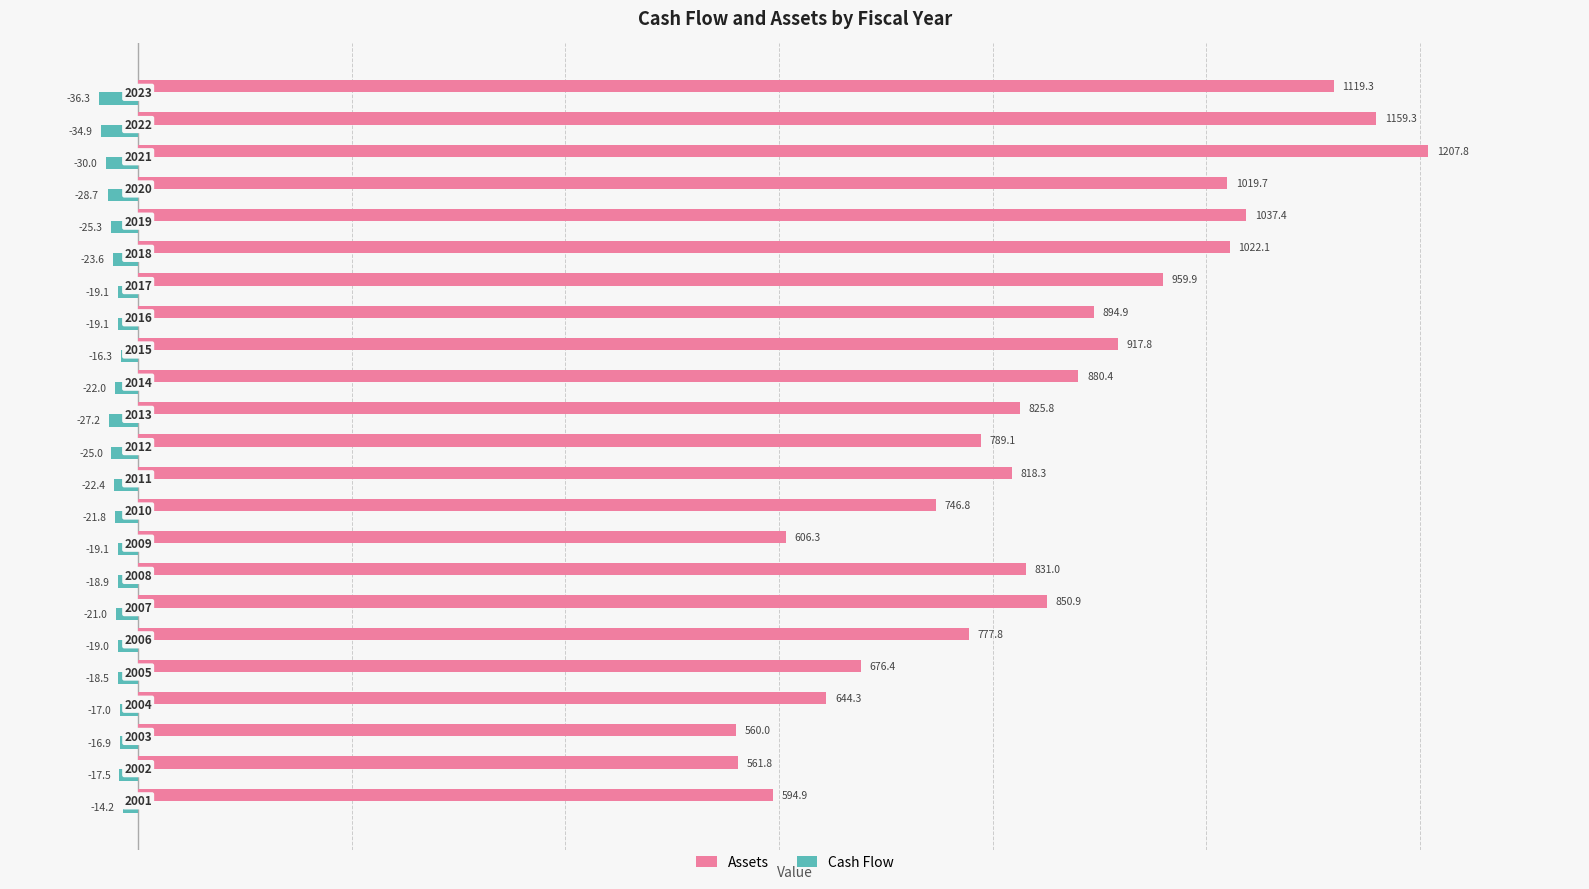

What is the difference between the maximum and minimum values in the Cash Flow series?

22.1